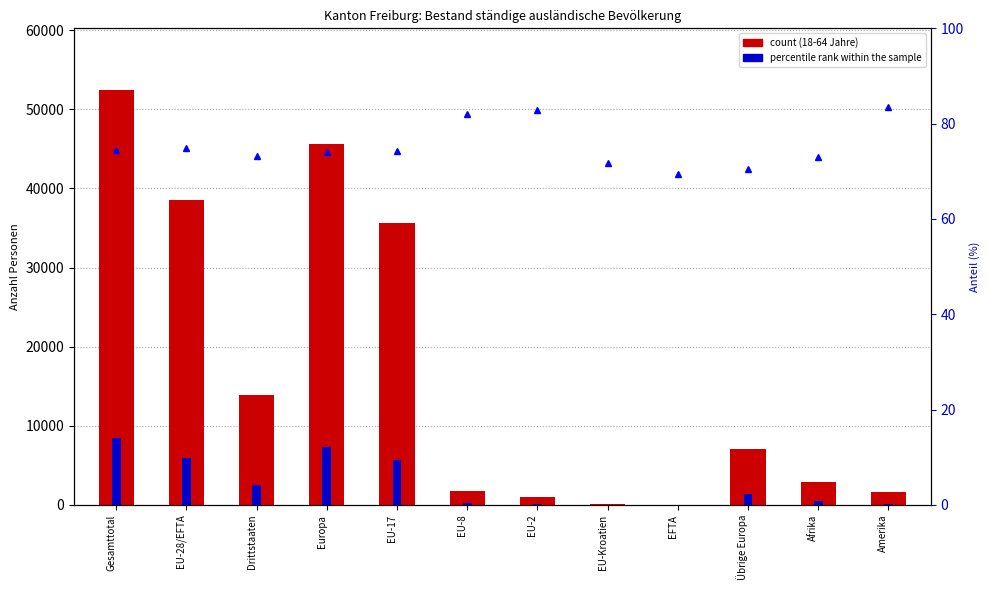

How many categories are shown in the chart?

12